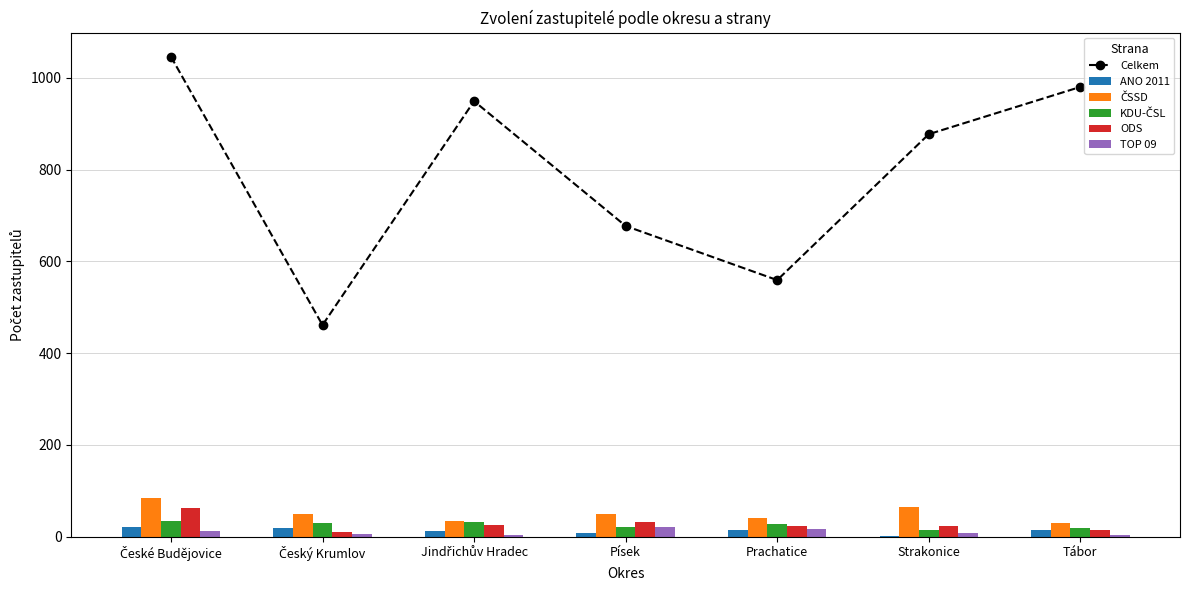

How many data points in ČSSD are less than 49?

3